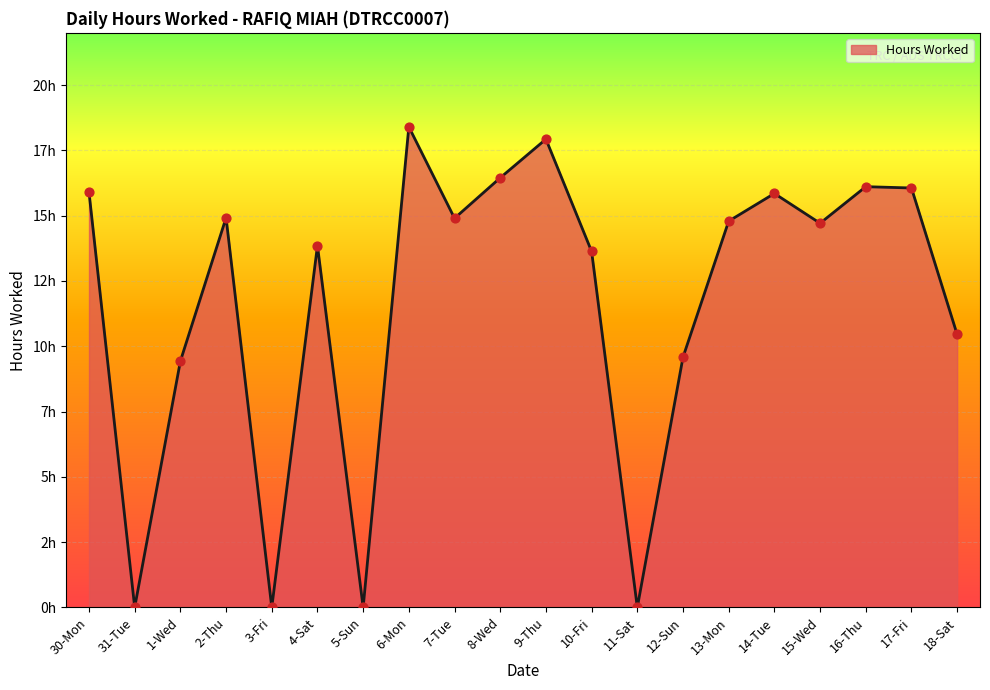

Which has a higher value, 13-Mon or 6-Mon?

6-Mon